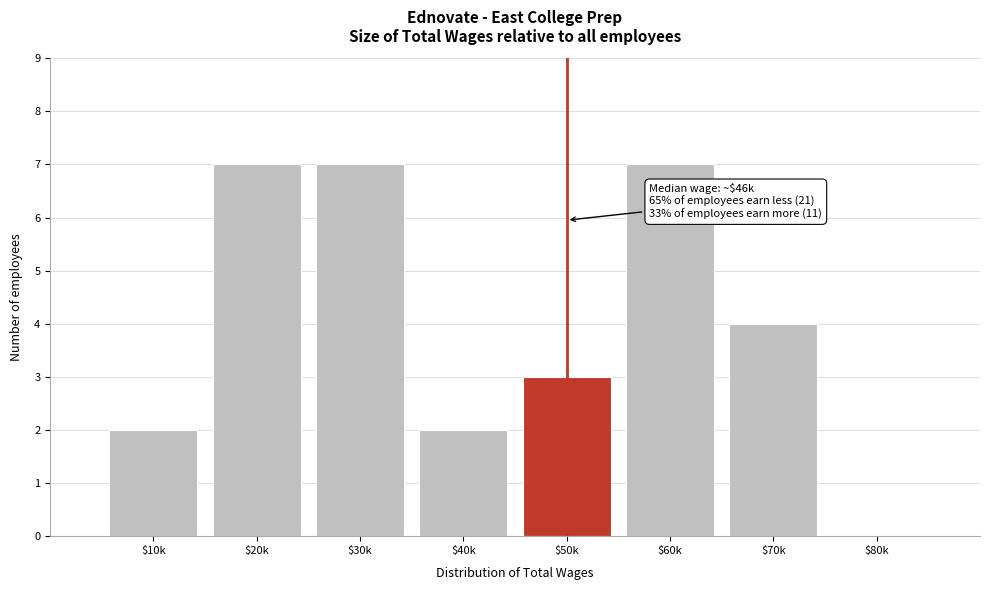

What is the sum of all values?

32